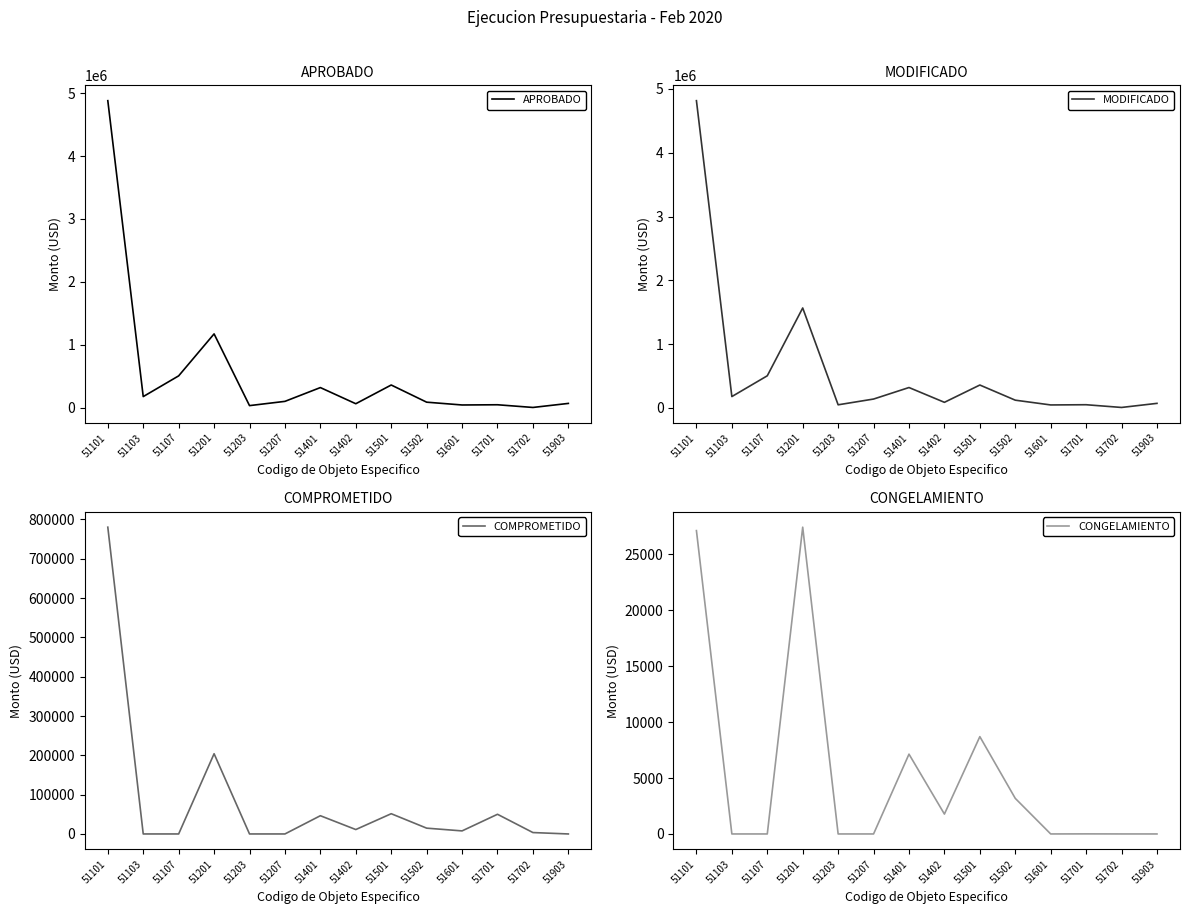

What is the sum of all COMPROMETIDO values?

1169686.4